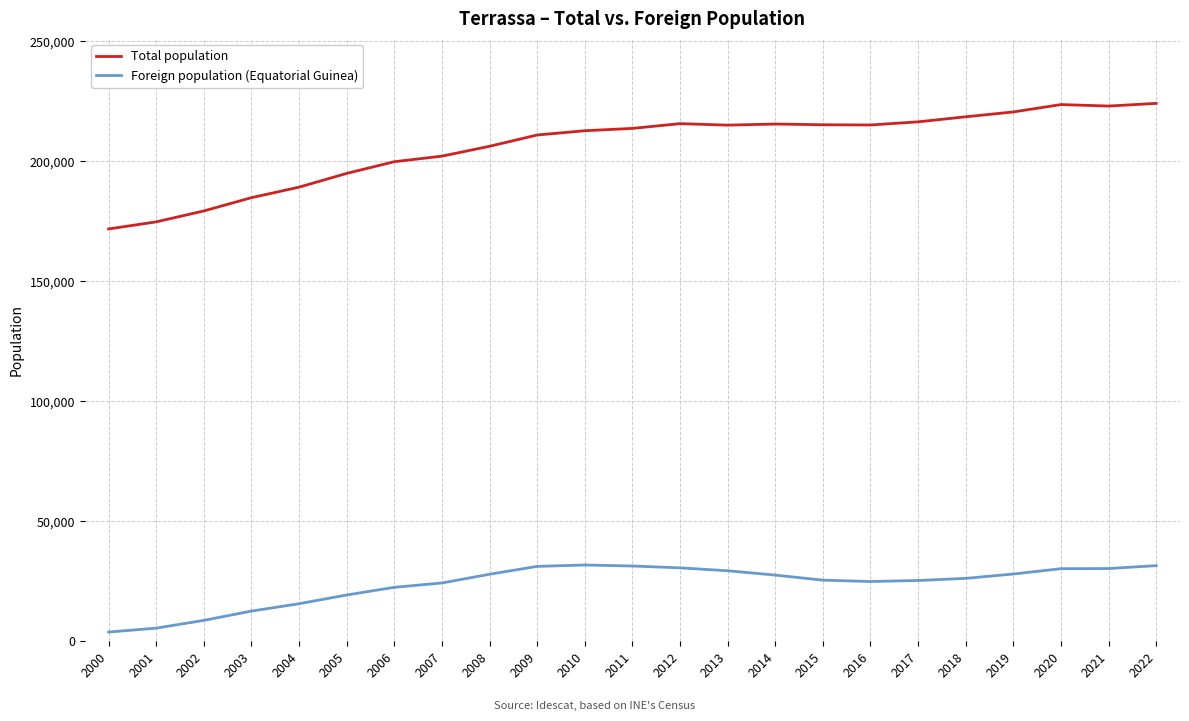

What is the difference between the maximum and second lowest values in the Foreign population (Equatorial Guinea) series?

26311